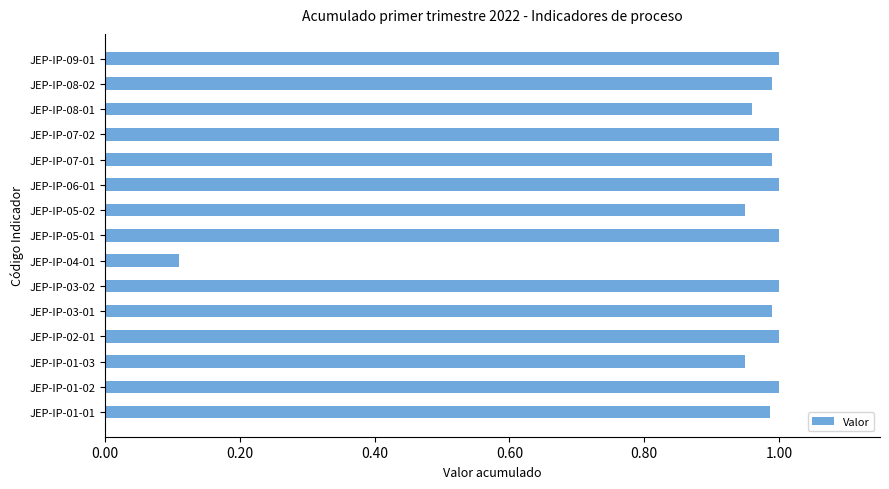

Which has a higher value, JEP-IP-04-01 or JEP-IP-01-02?

JEP-IP-01-02